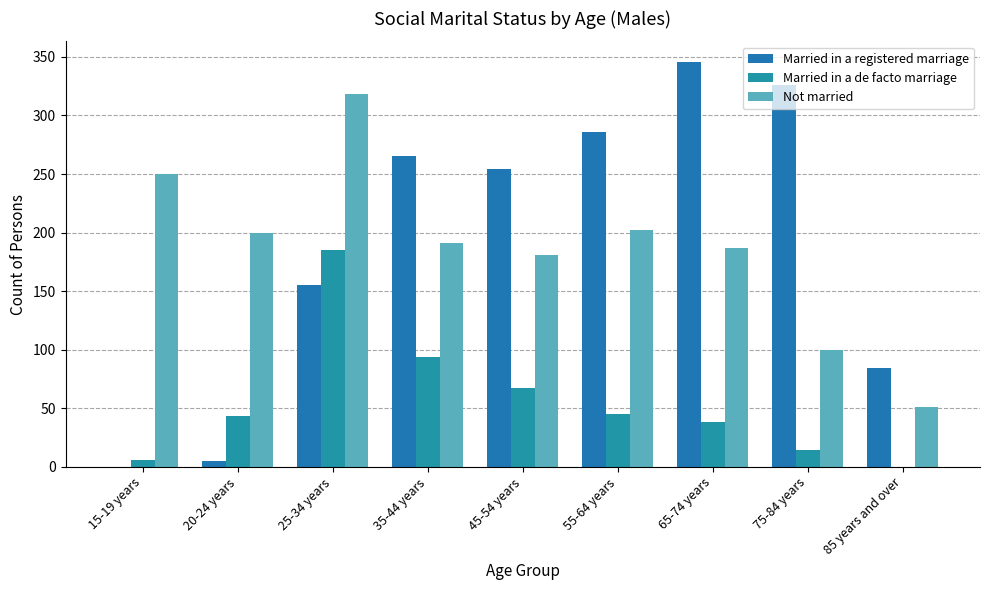

How many positive values does the Married in a de facto marriage series have?

8